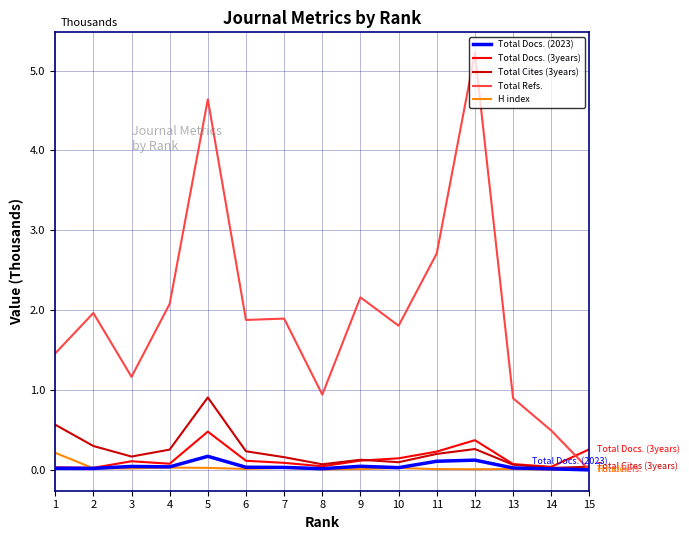

What is the total value across all series at 5?

6.2